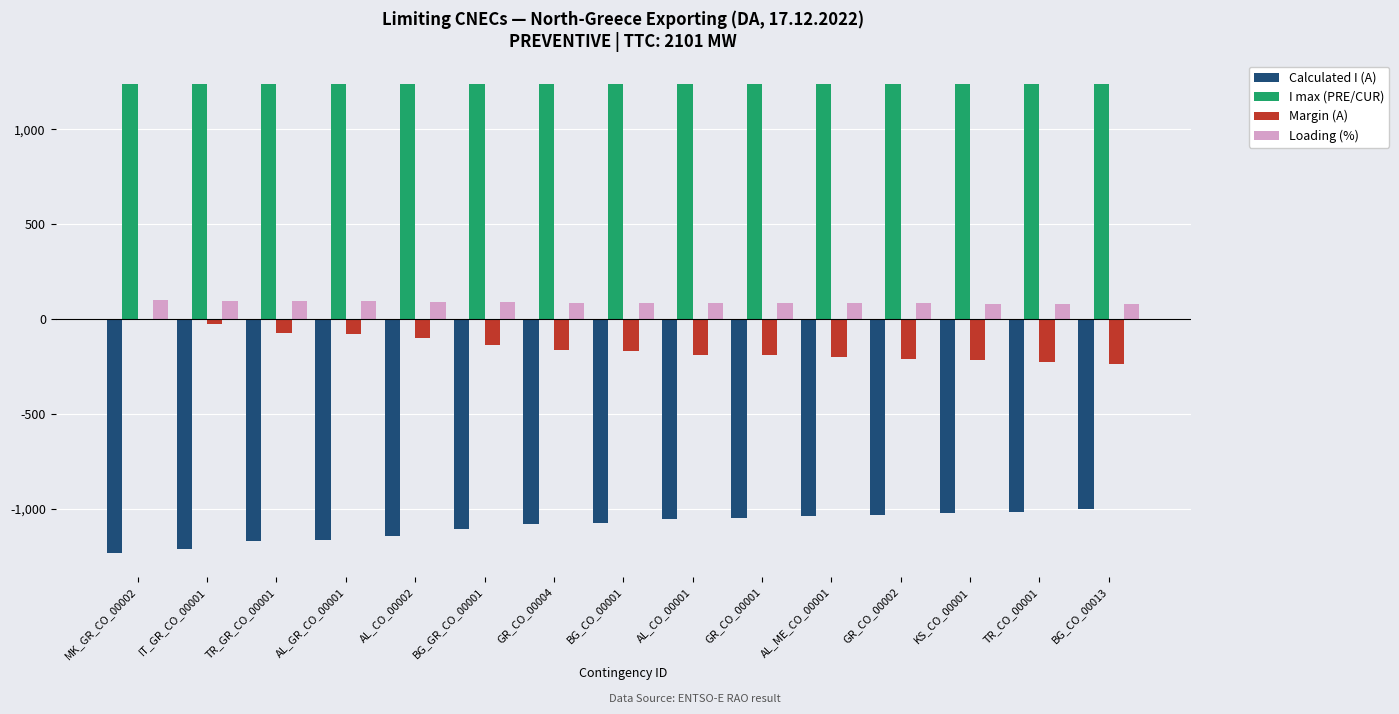

Which series has the largest total across all categories?

I max (PRE/CUR)